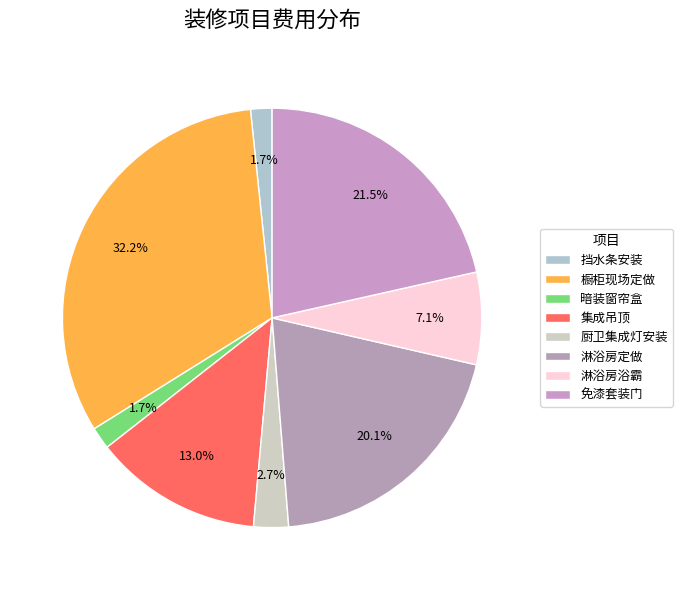

What is the ratio of the value at 暗装窗帘盒 to the value at 挡水条安装?

1.0